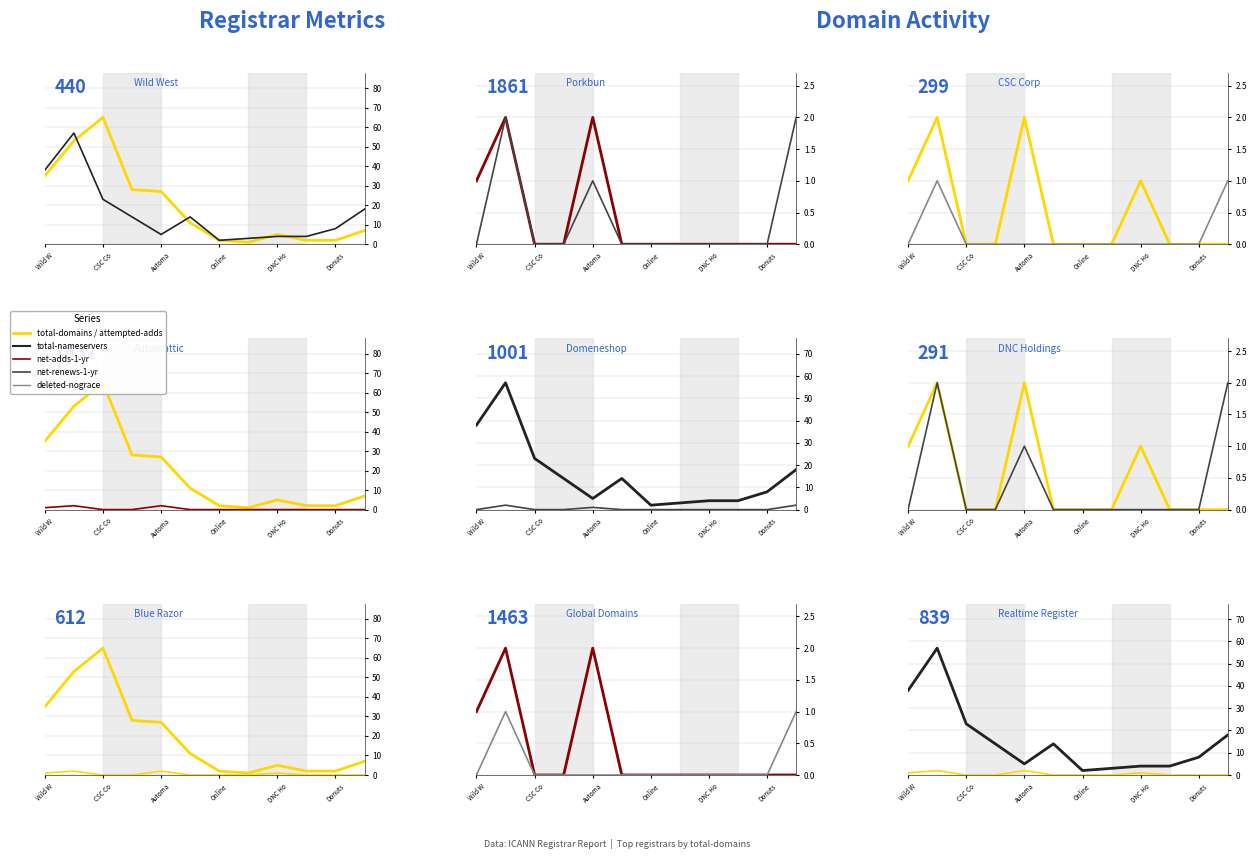

What is the average value of the total nameservers series?

16